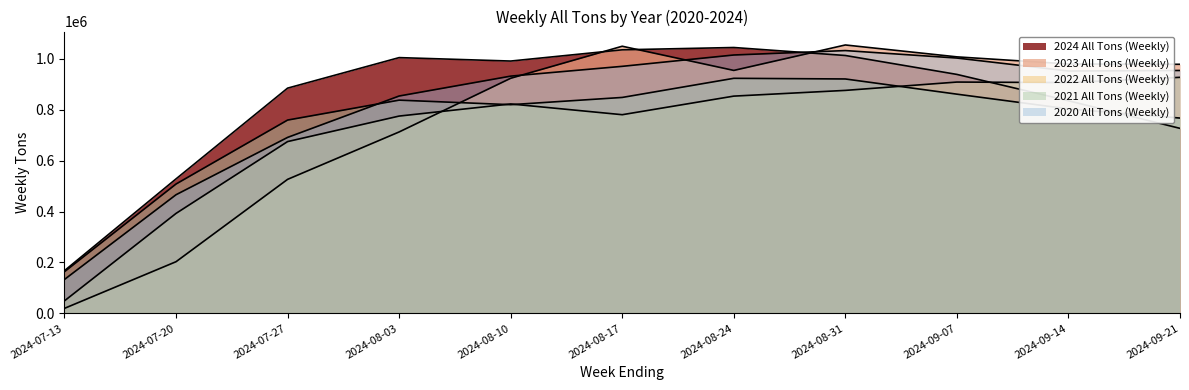

What is the label of the 9th point from the left?

2024-09-07